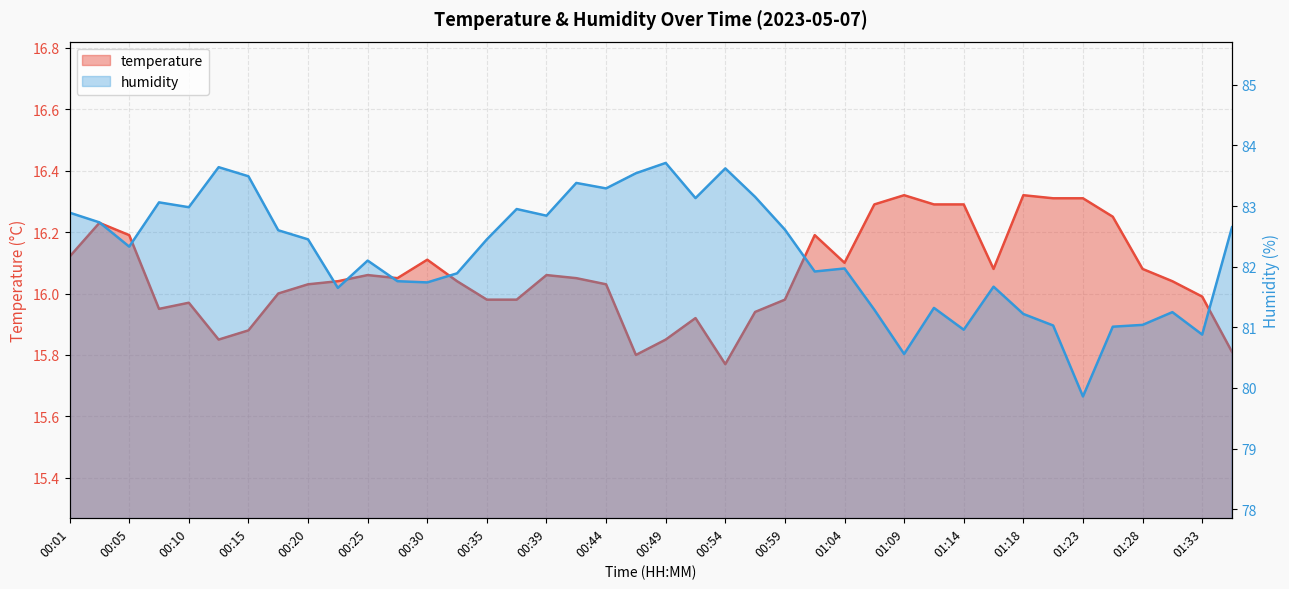

True or false: humidity and temperature intersect in this chart.

False